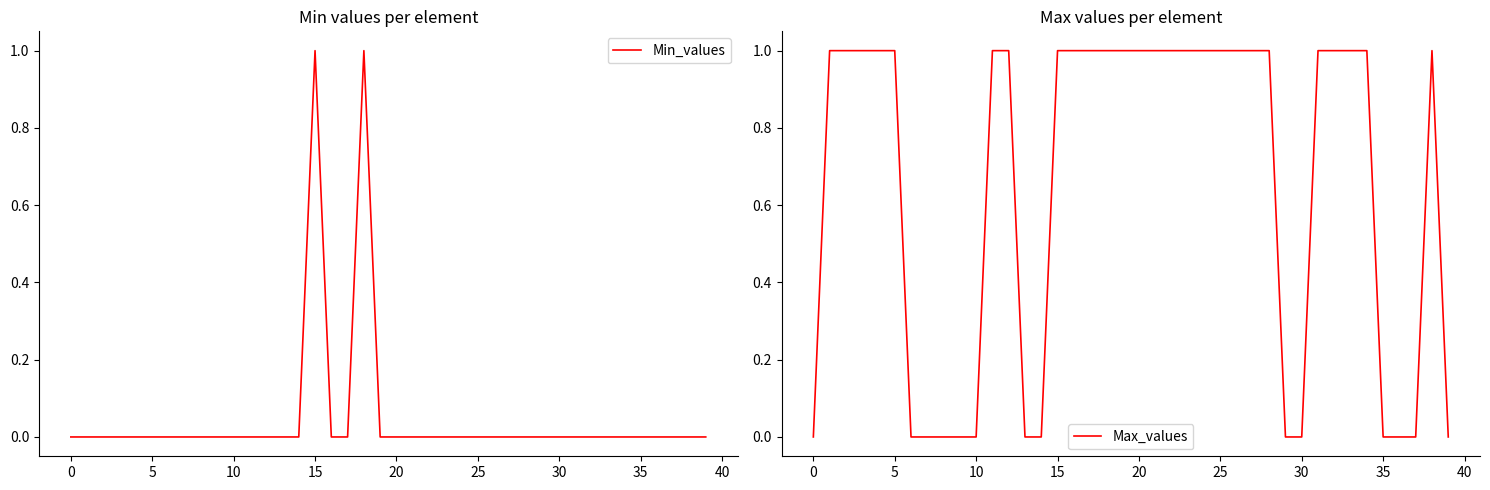

The value of Min_values at 20 is 0. True or false?

True